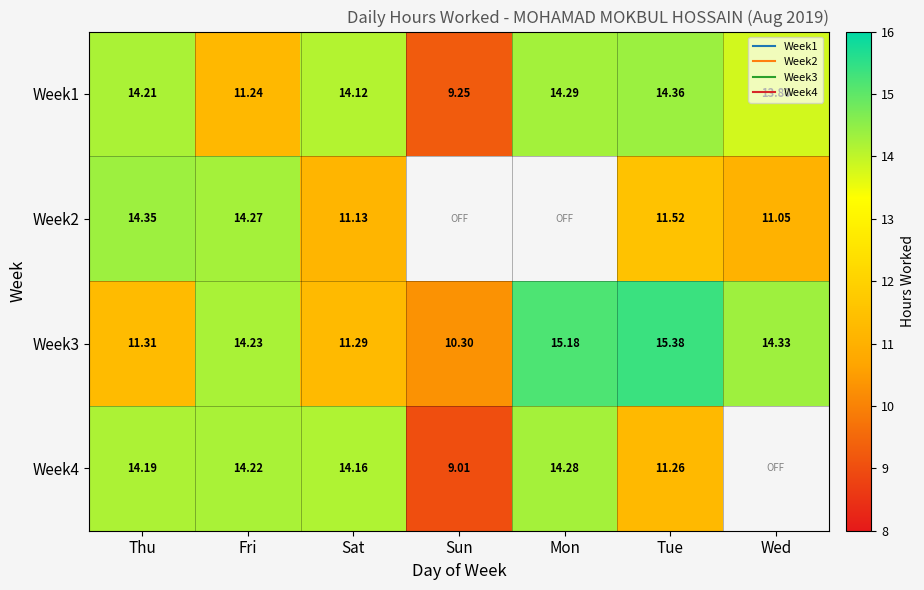

List the series in order of their overall mean, highest first.

Week1, Week2, Week3, Week4